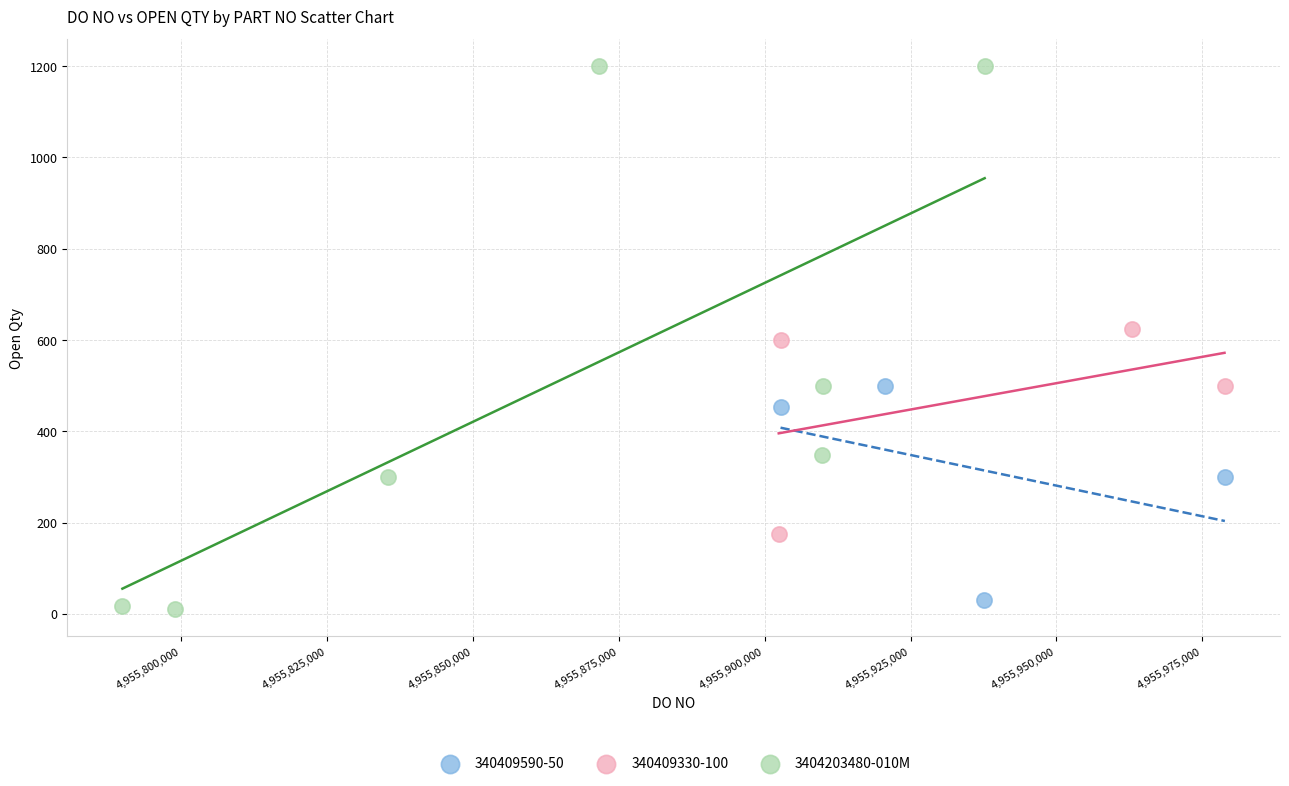

Which series has the widest spread of Y values?

3404203480-010M